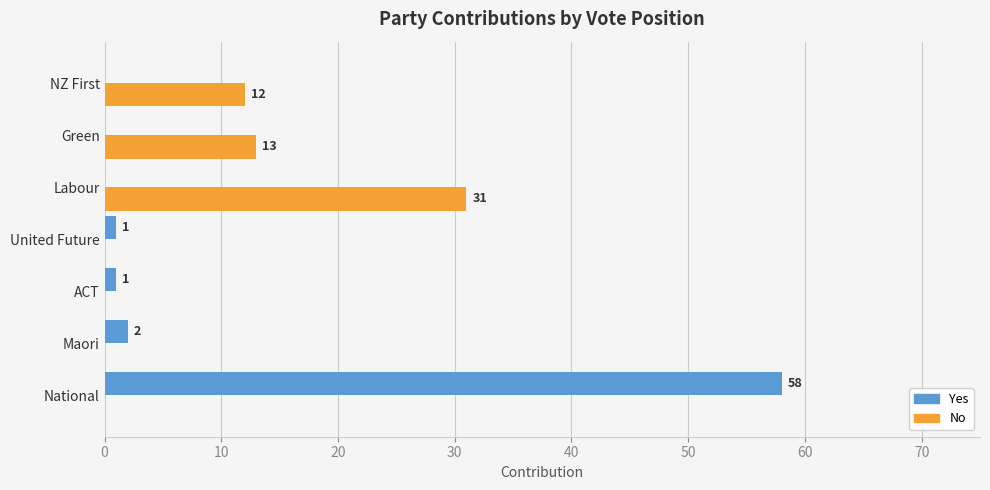

The No series shows 12 at NZ First. True or false?

True